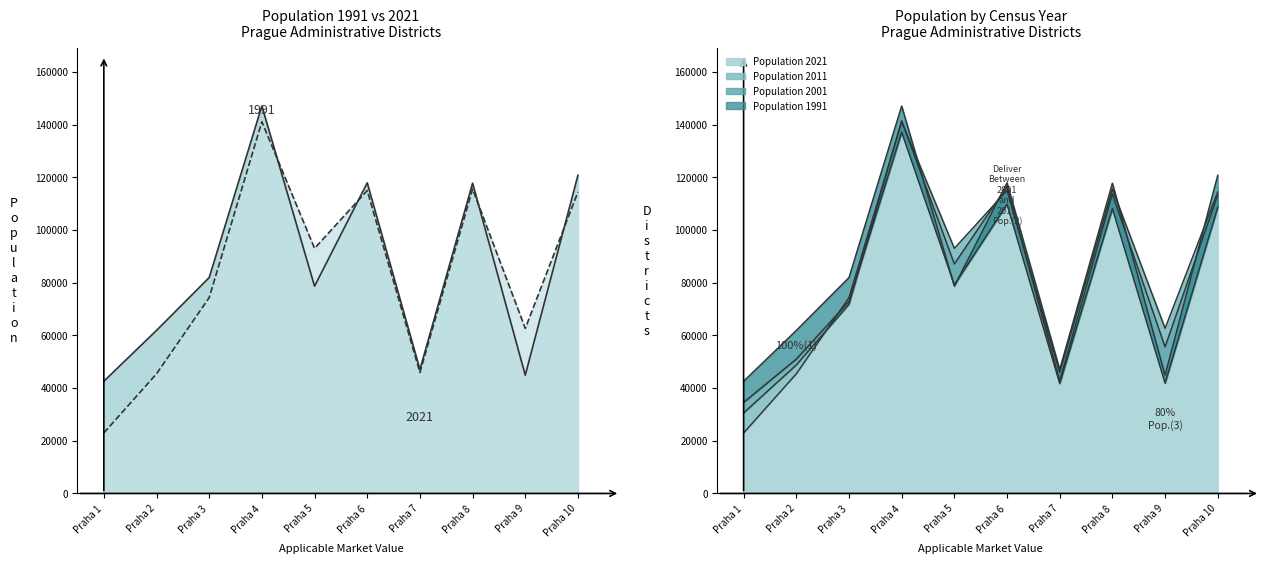

At which label does Population 2011 first exceed 87074?

Praha 4